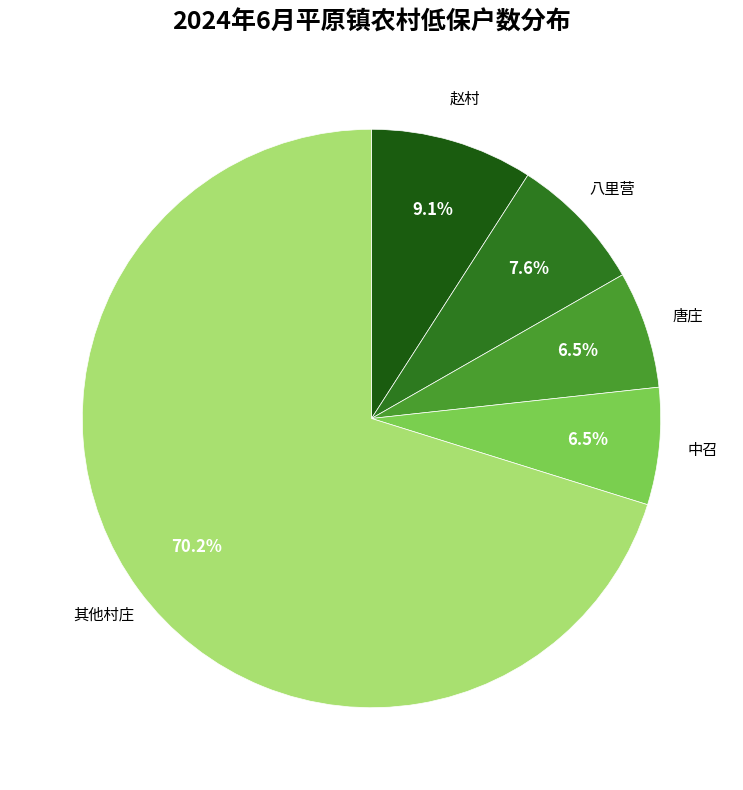

Combined, what portion of the pie is 八里营 and 赵村?

16.7%